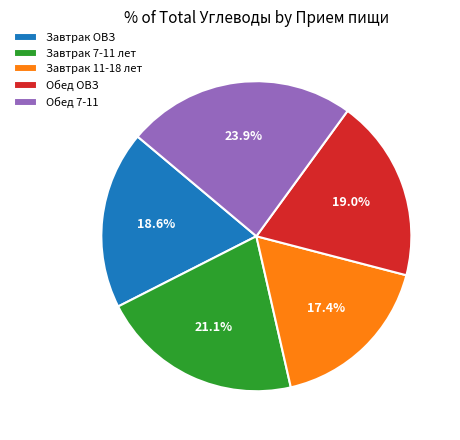

To the nearest percent, what is the average slice percentage?

20%